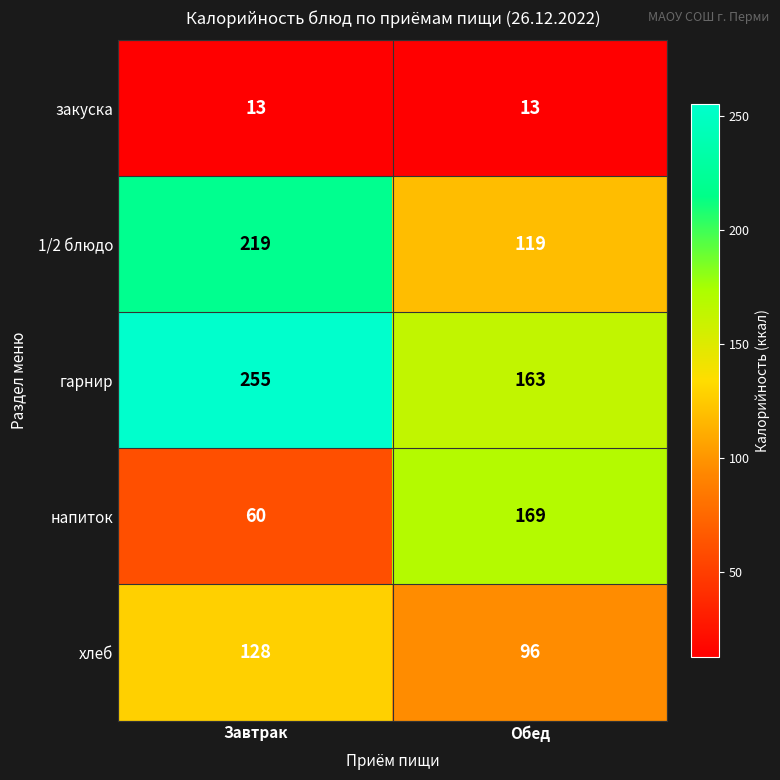

Is it true that гарнир equals 233 at Обед?

False